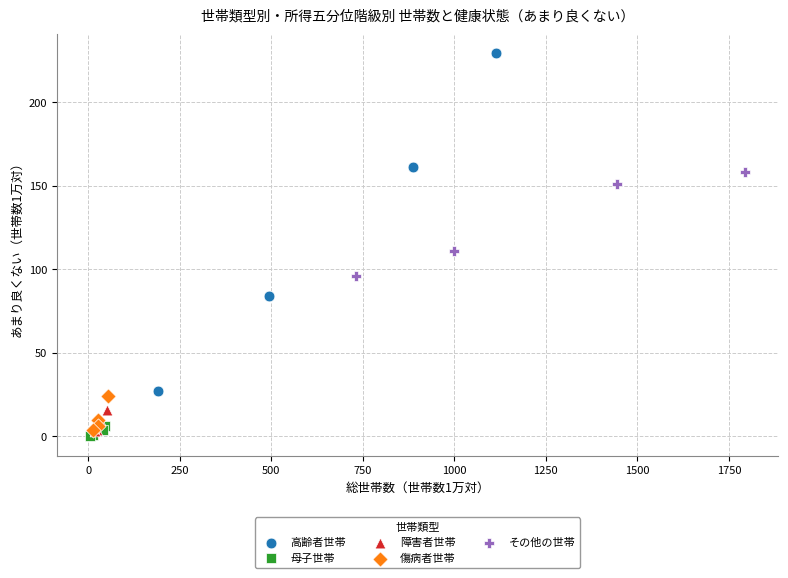

Which series has the widest spread of Y values?

高齢者世帯